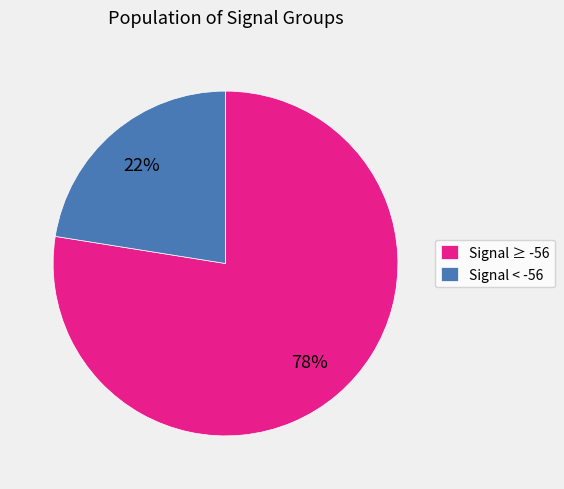

Is there a majority slice in this chart?

Yes